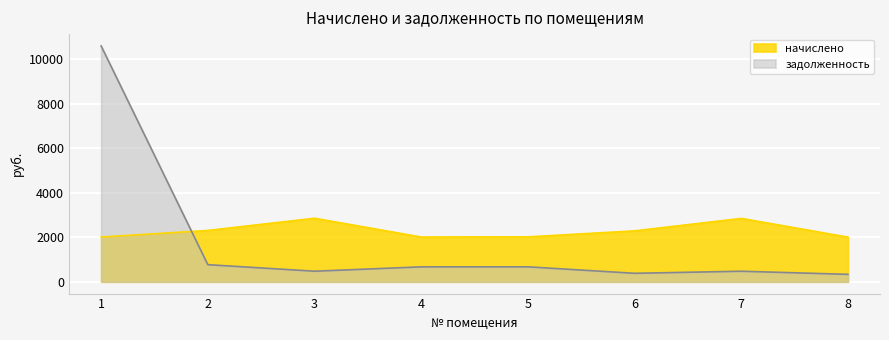

True or false: начислено has more than 0 interior local peaks.

True